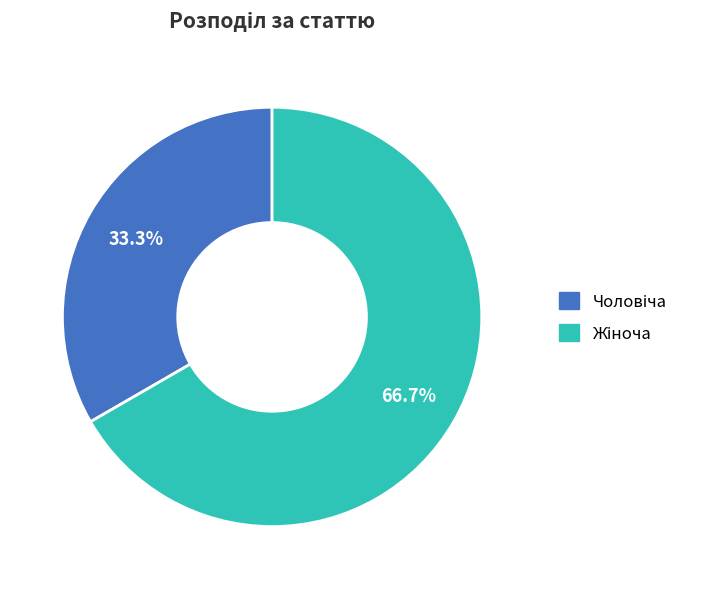

Is there any slice that represents more than half of the pie?

Yes